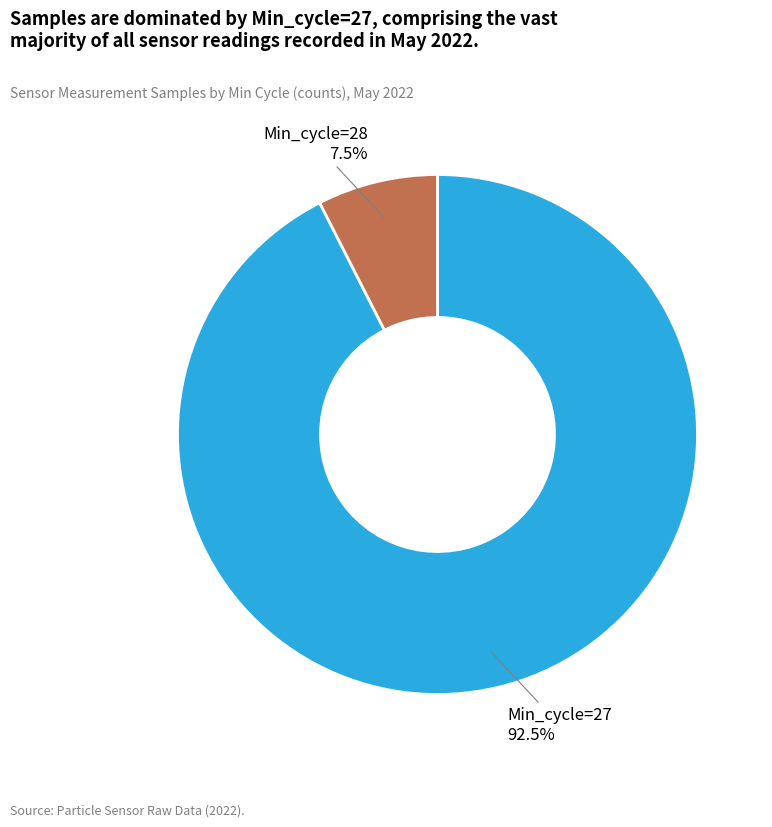

Does any single category account for the majority?

Yes